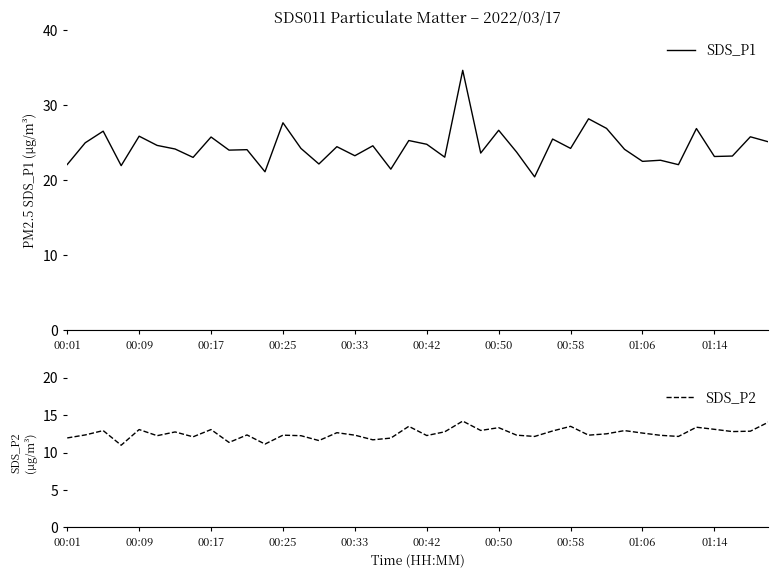

Rank the series by their average value, from lowest to highest.

SDS_P2, SDS_P1